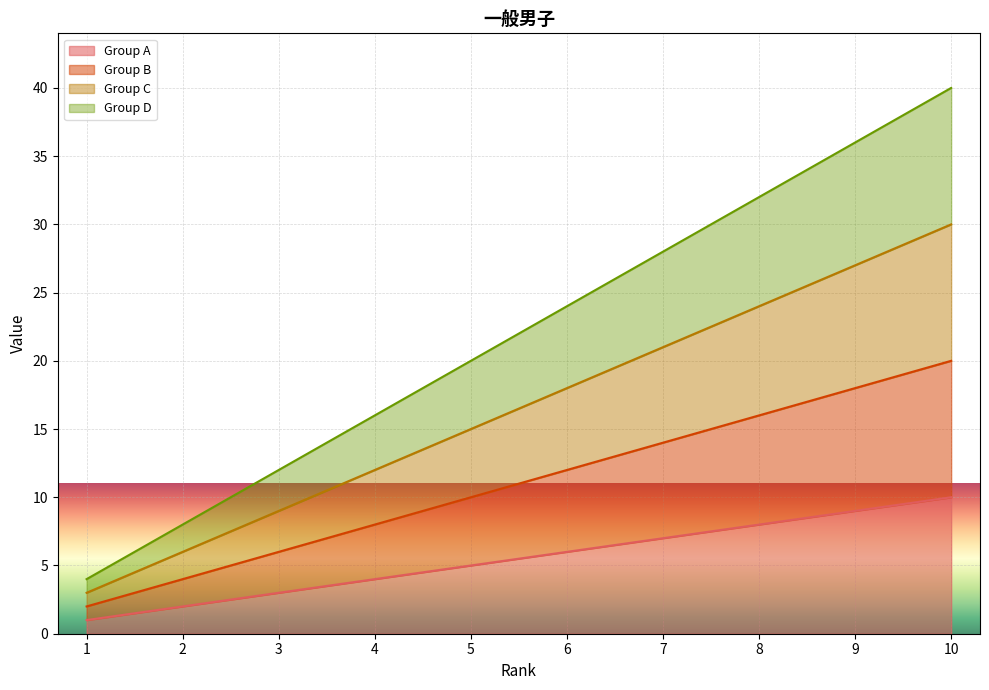

Where is Group C nearest to the value 16?

5